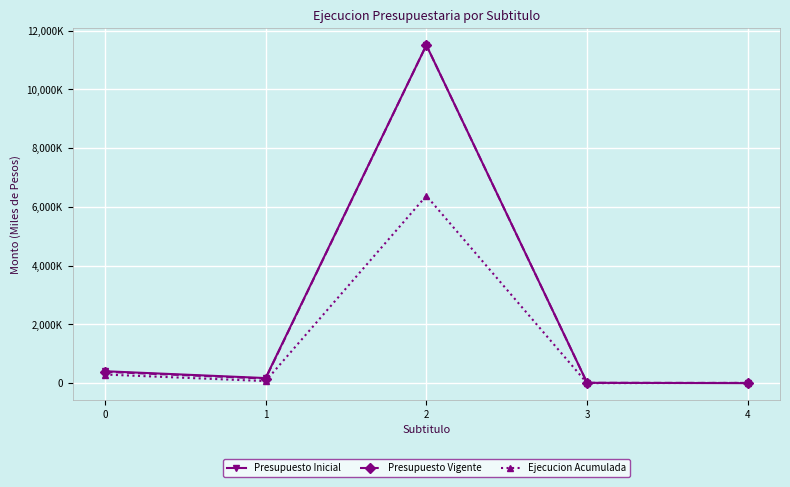

What is the value of the Presupuesto Inicial point at the 2nd from the left?

173247